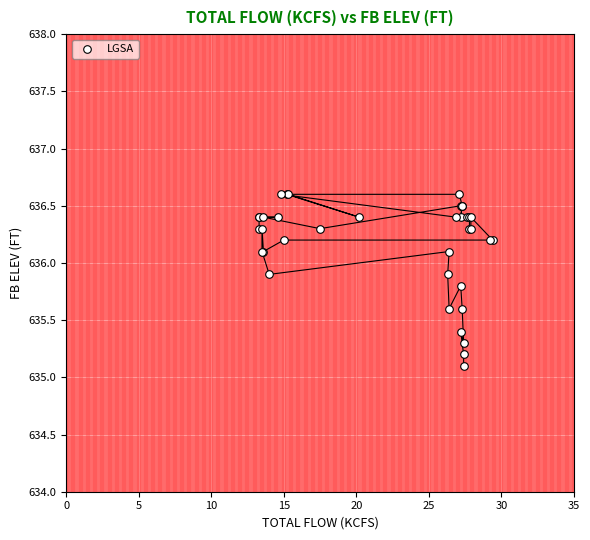

What Y value in the scatter plot is closest to 635?

635.1